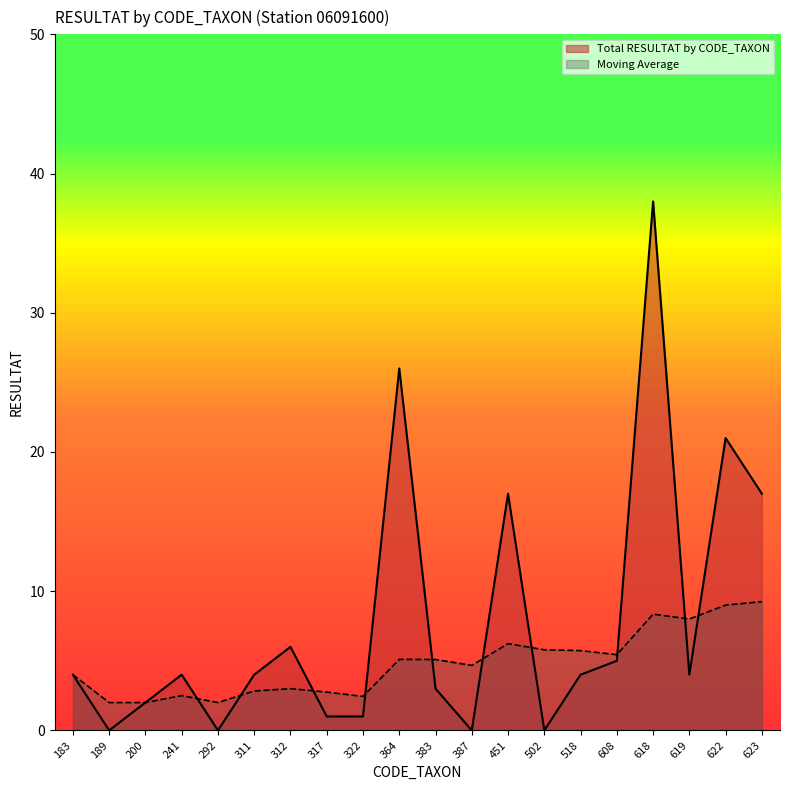

True or false: Moving Average and Total RESULTAT by CODE_TAXON intersect in this chart.

True